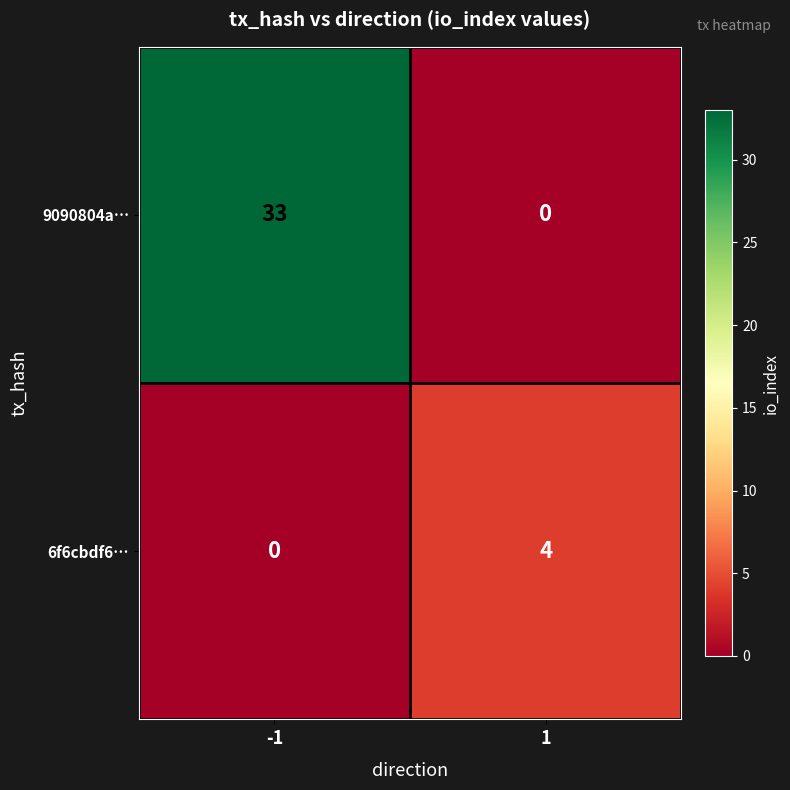

What is the highest value of the 6f6cbdf6… series?

4